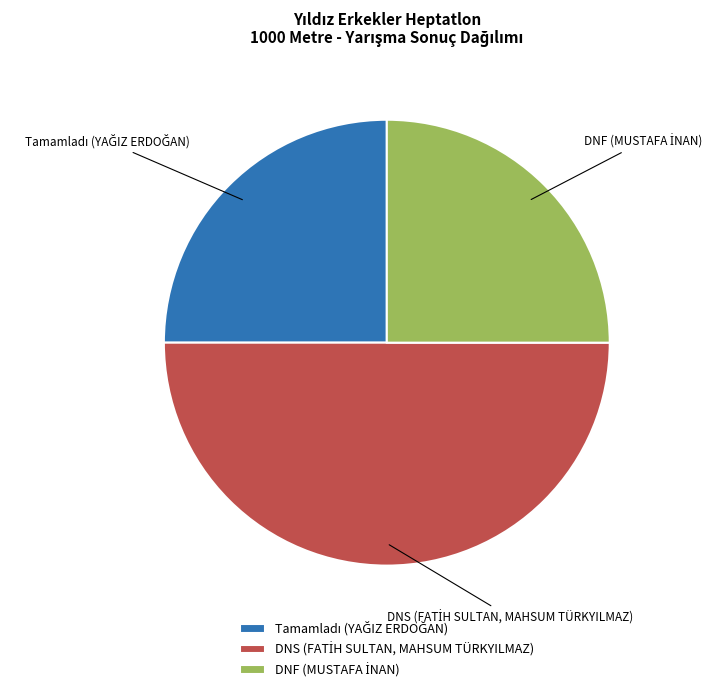

How many slices are in this pie chart?

3